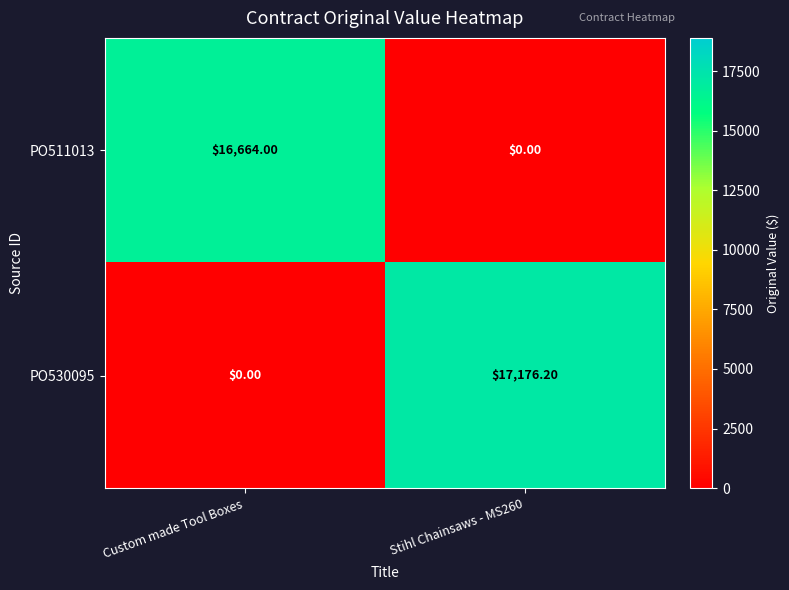

Where is PO530095 nearest to the value 8588?

Custom made Tool Boxes